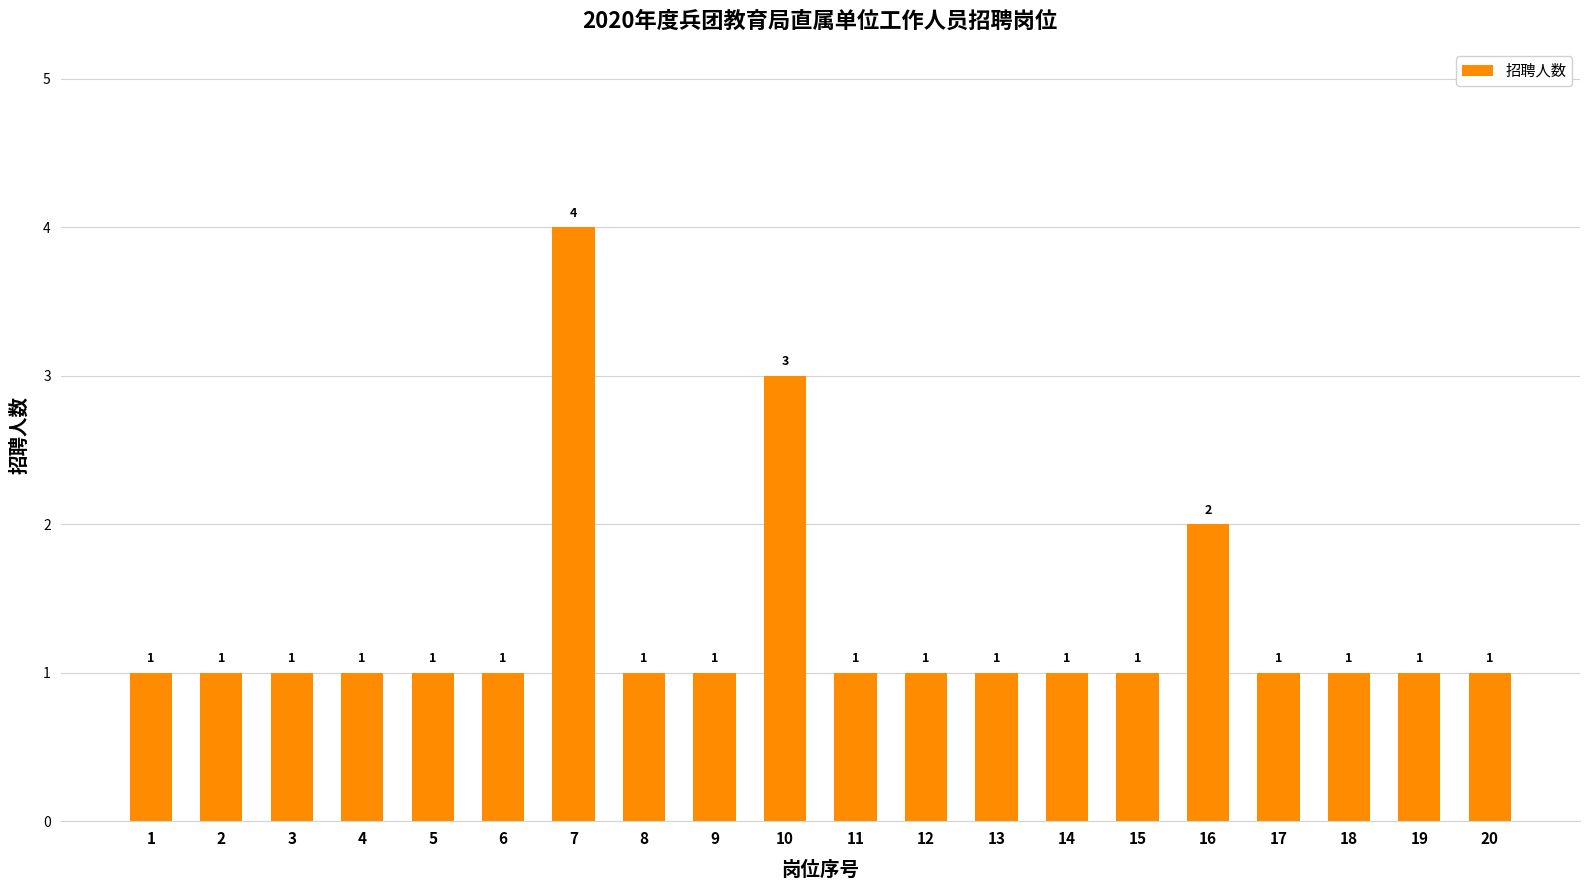

Reading right to left, what are all the values shown in this chart?

20=1	19=1	18=1	17=1	16=2	15=1	14=1	13=1	12=1	11=1	10=3	9=1	8=1	7=4	6=1	5=1	4=1	3=1	2=1	1=1